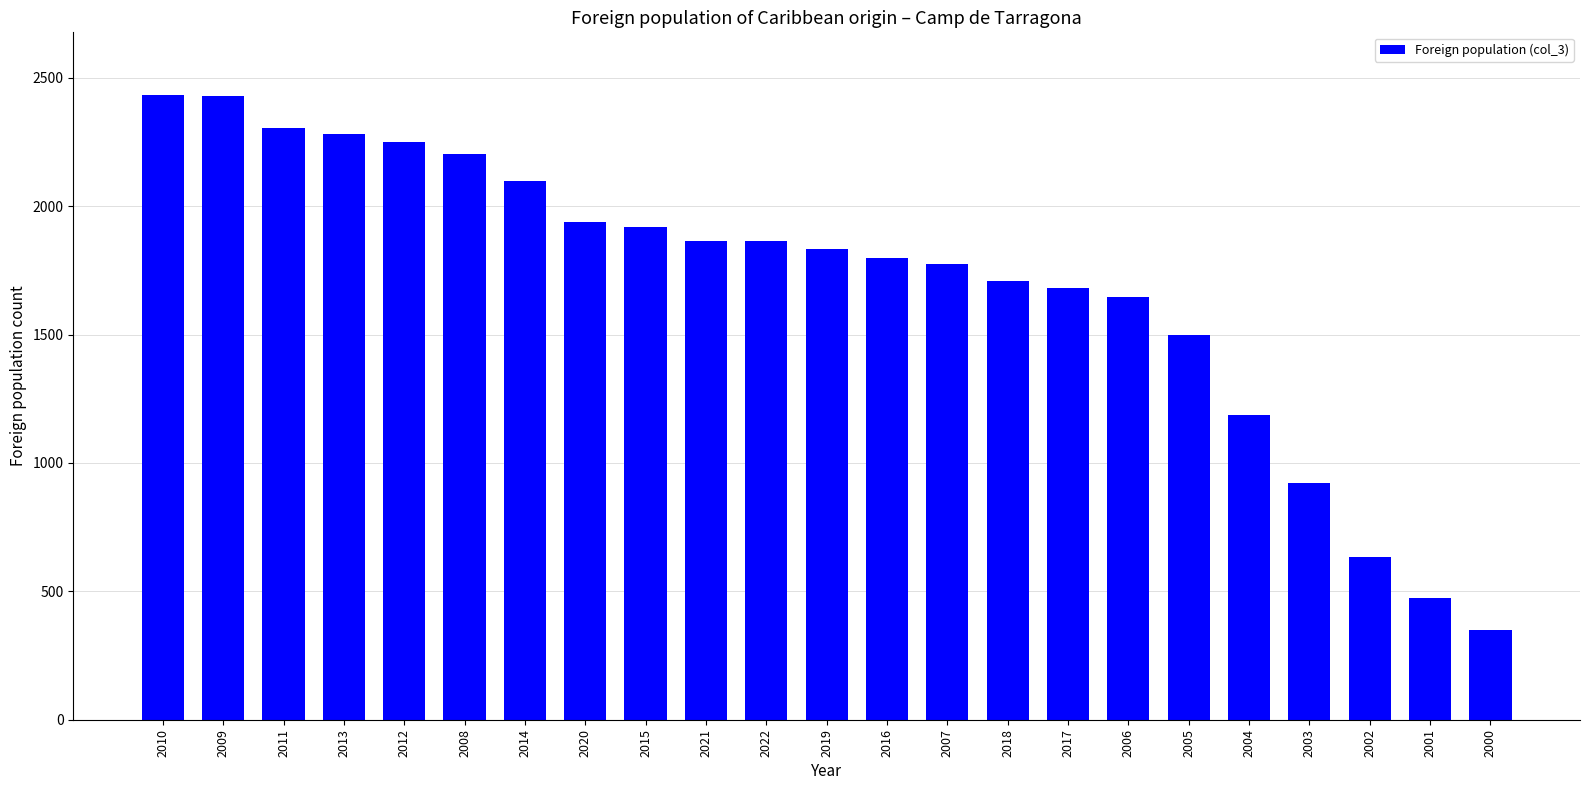

What is the label of the 3rd bar from the right?

2002